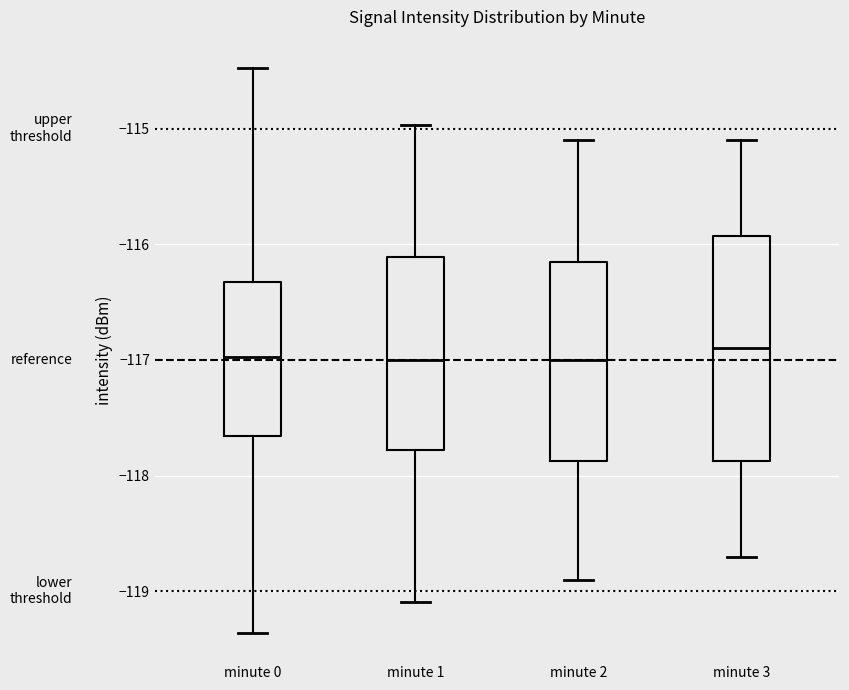

Reading left to right, read every box against the y-axis: the position of its median line, the range the box covers, and the ends of its whiskers. The values are not printed on the chart, so give them approximately, as read against the axis.

minute 0: median -117.0, box -117.7 to -116.3, whiskers -119.4 to -114.5
minute 1: median -117.0, box -117.8 to -116.1, whiskers -119.1 to -115.0
minute 2: median -117.0, box -117.9 to -116.1, whiskers -118.9 to -115.1
minute 3: median -116.9, box -117.9 to -115.9, whiskers -118.7 to -115.1